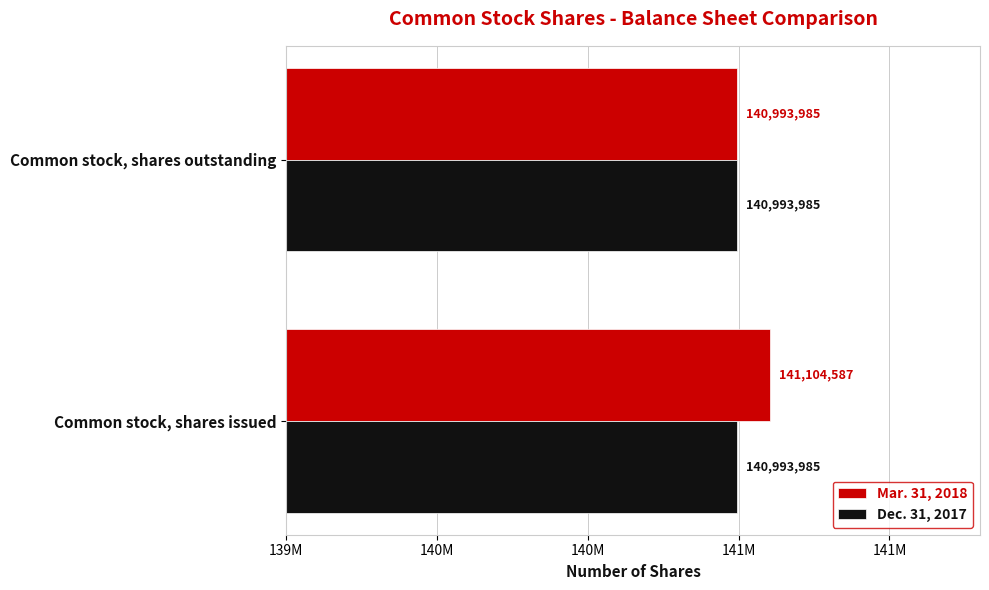

What are all the series names shown in the legend?

Mar. 31, 2018, Dec. 31, 2017